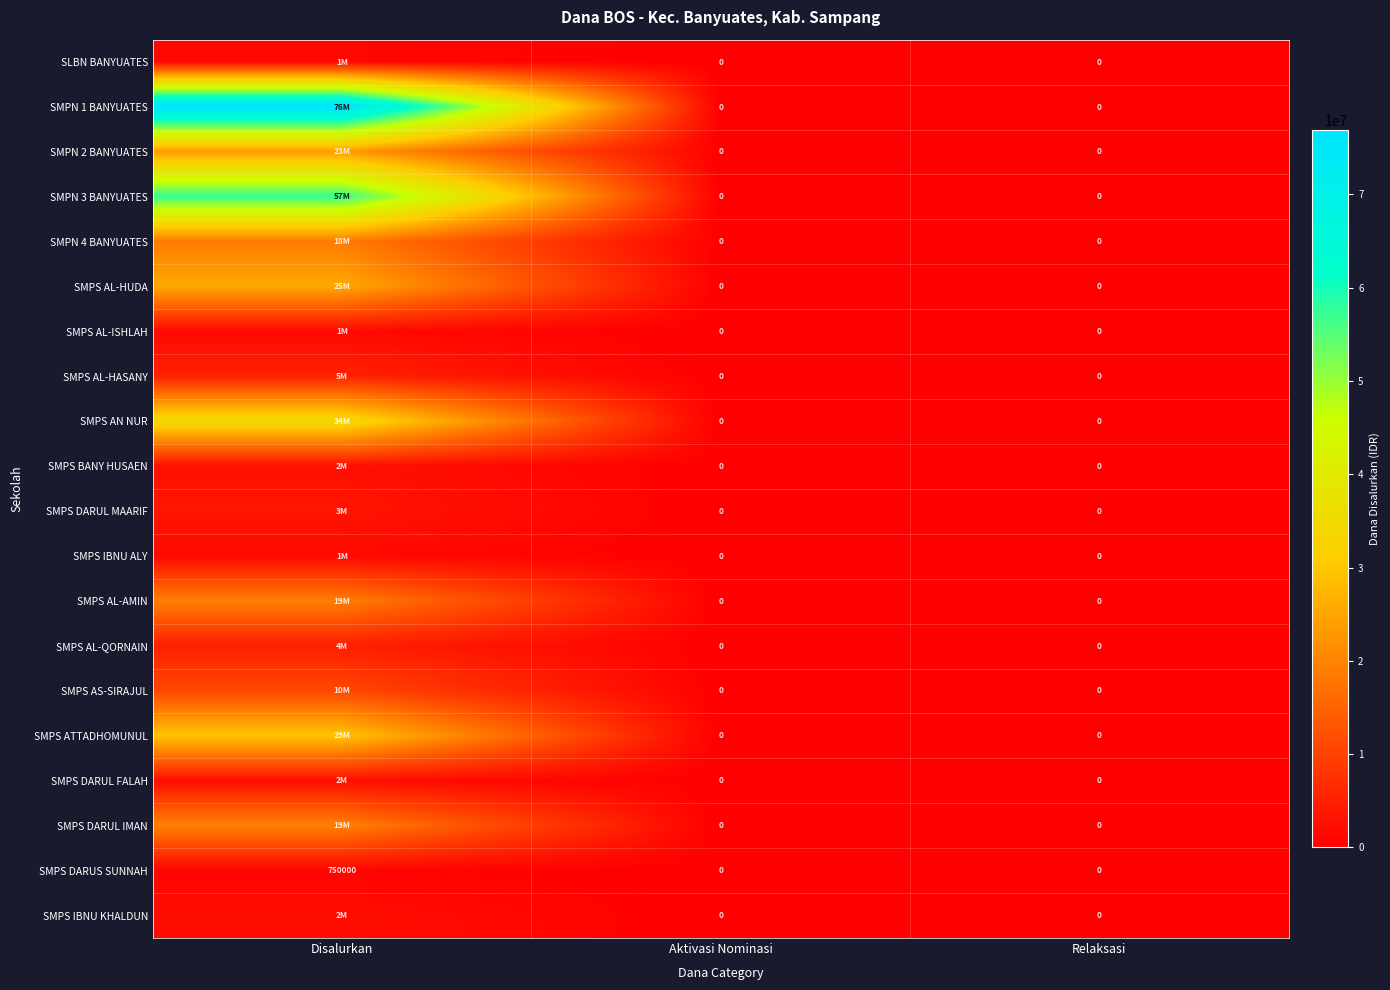

At which category is the sum across all series the highest?

Disalurkan